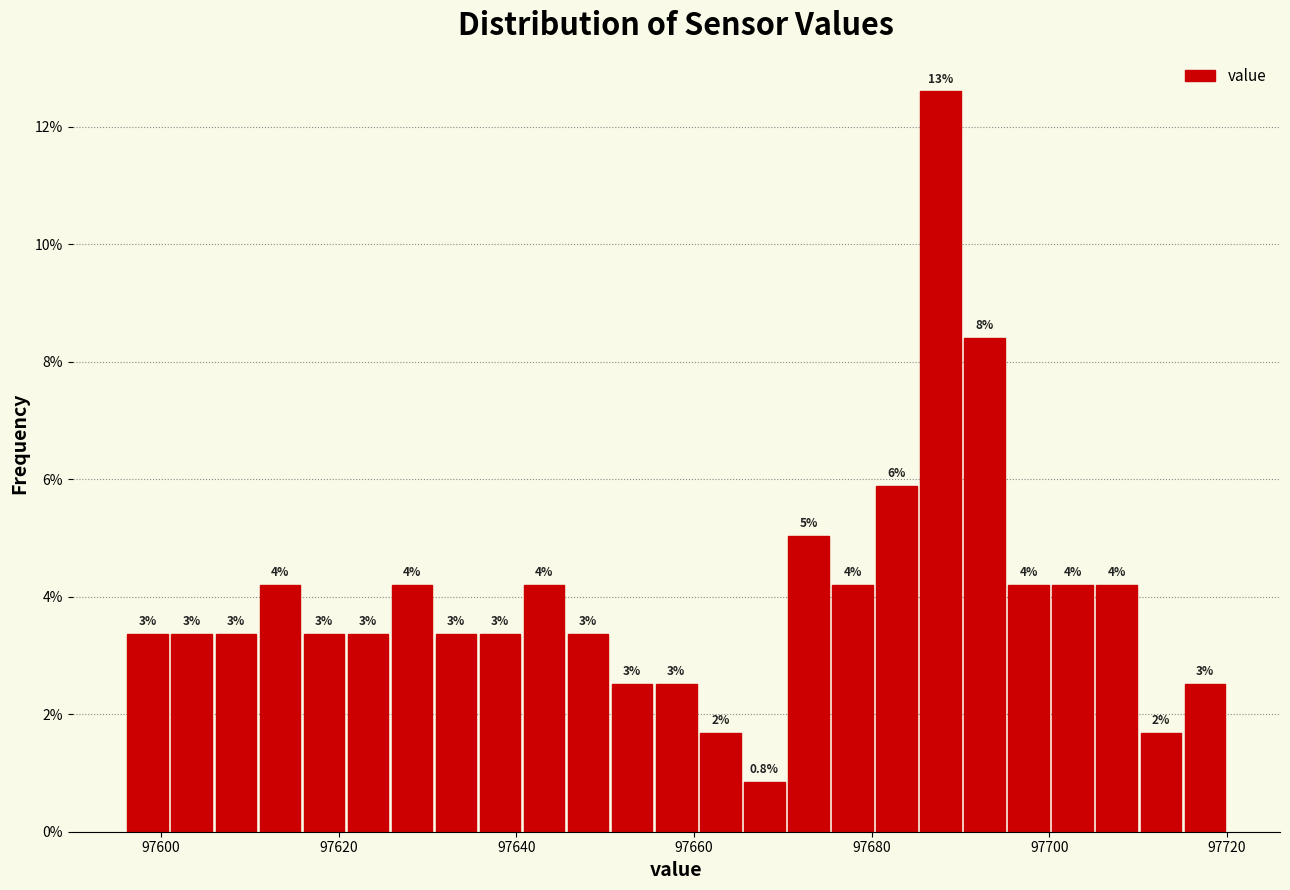

Read against the x-axis, roughly where is the centre of the tallest bar?

97688